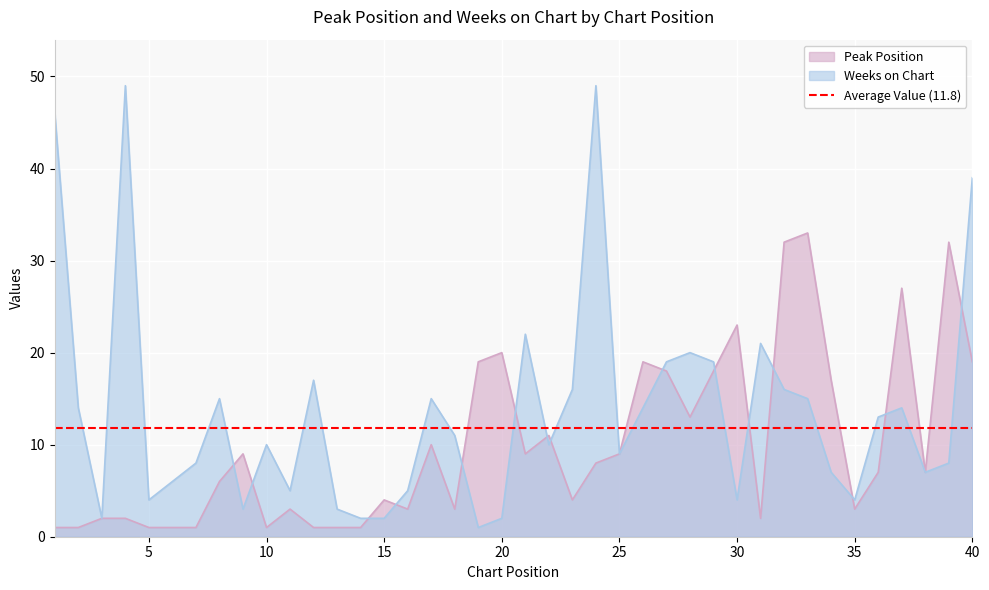

What is the sum of all Peak Position values?

401